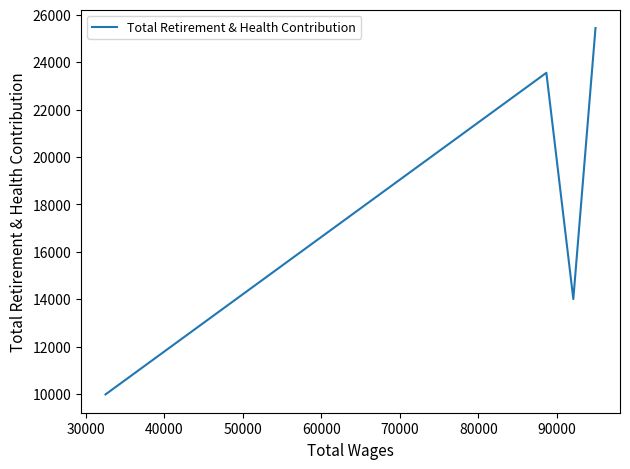

How many distinct data groups are displayed?

1